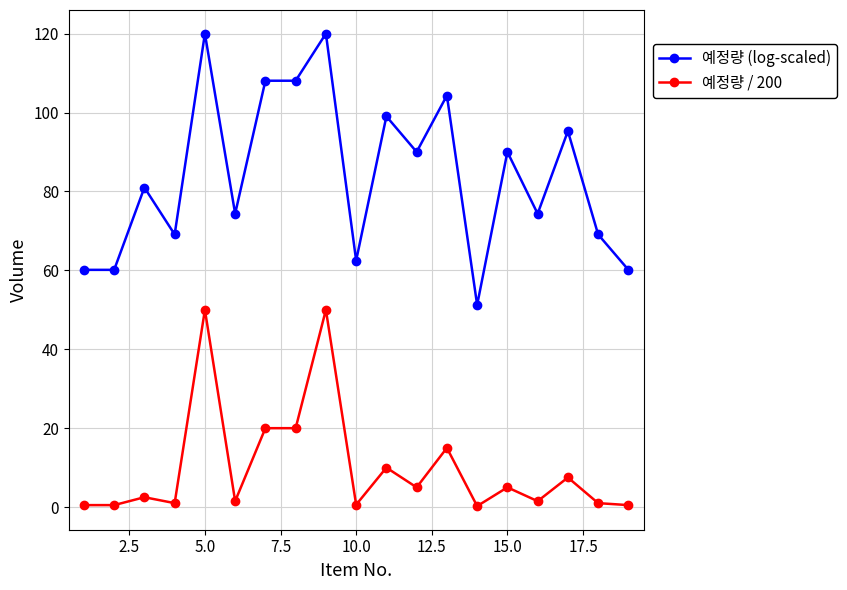

True or false: 예정량 (log-scaled) and 예정량 / 200 cross at least once.

False